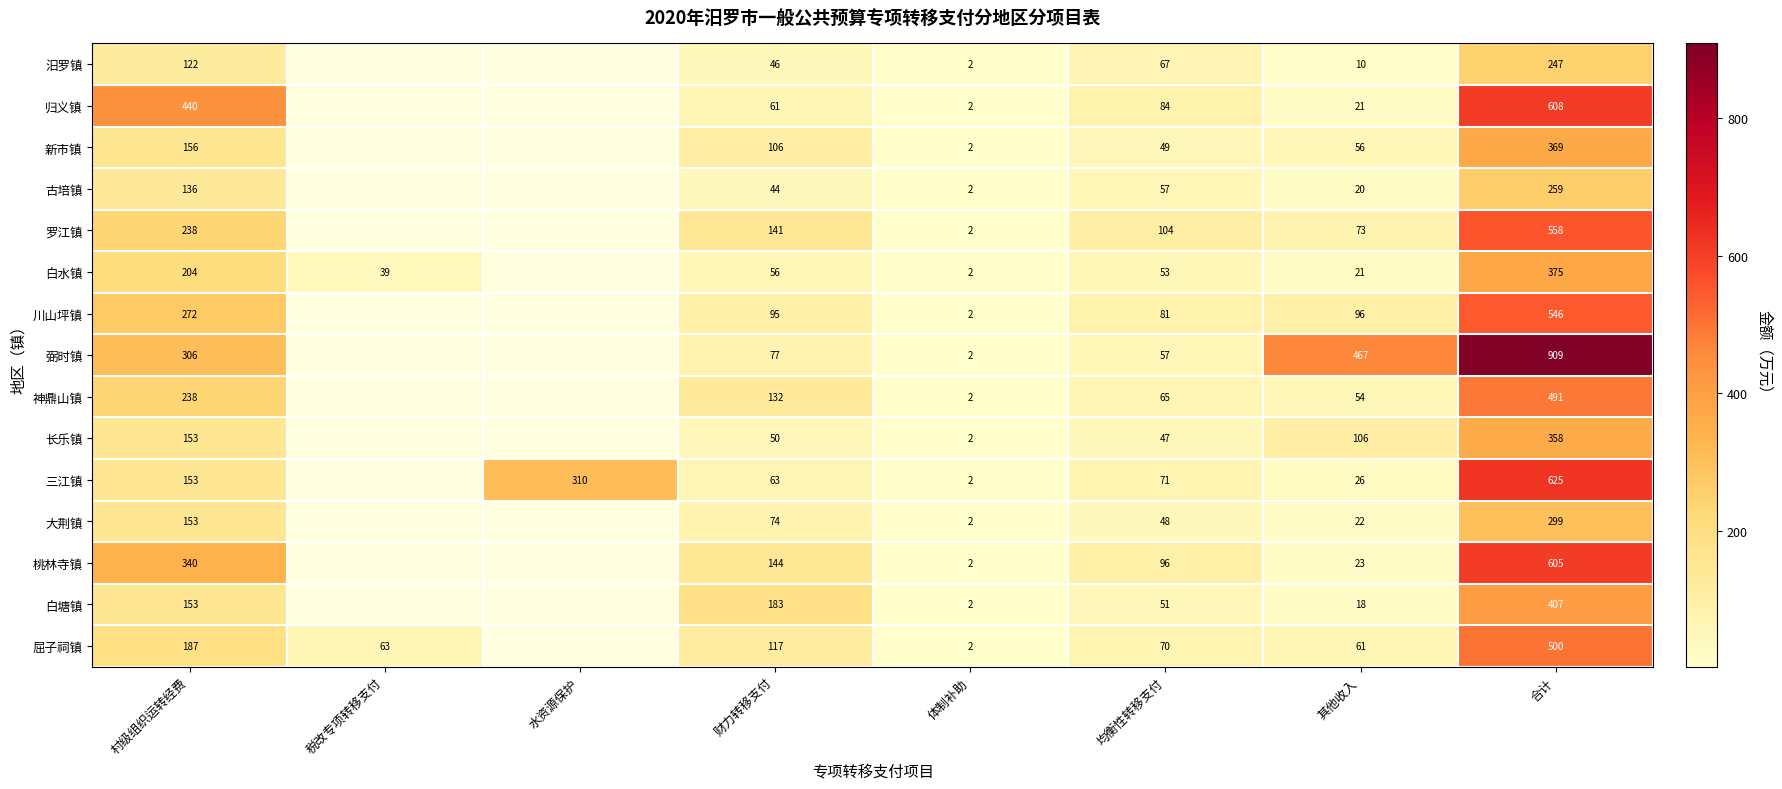

What is the spread (max minus min) of values at 村级组织运转经费?

318